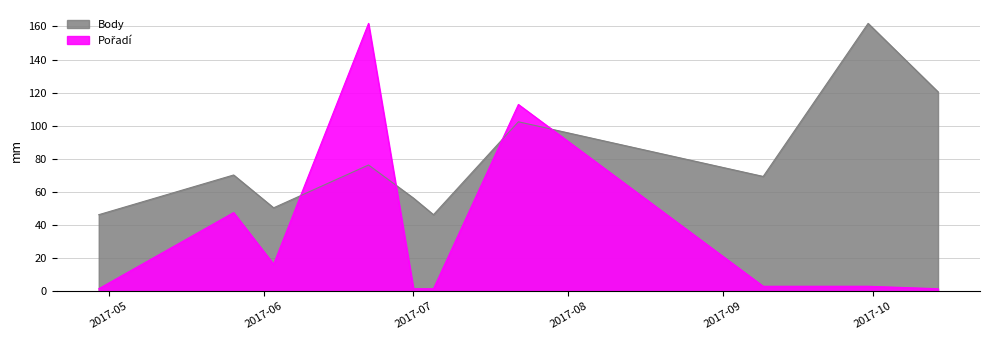

Which label corresponds to the smallest value in the chart?

2017-04-29